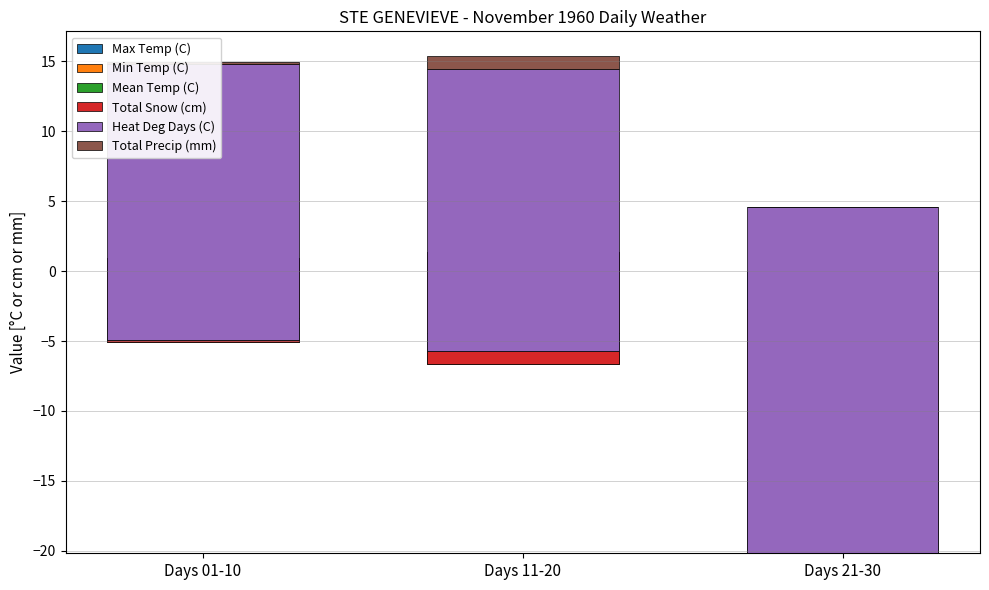

Are the bars horizontal?

No